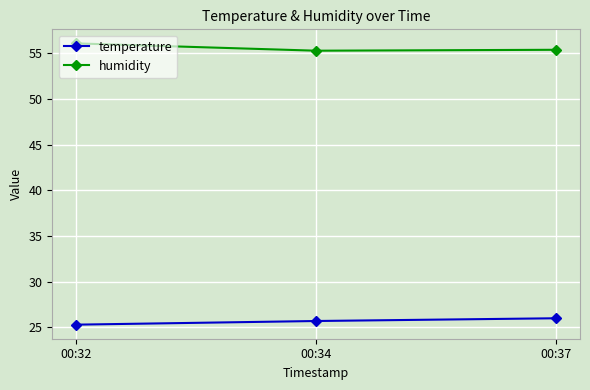

What is the spread (max minus min) of values at 00:34?

29.6